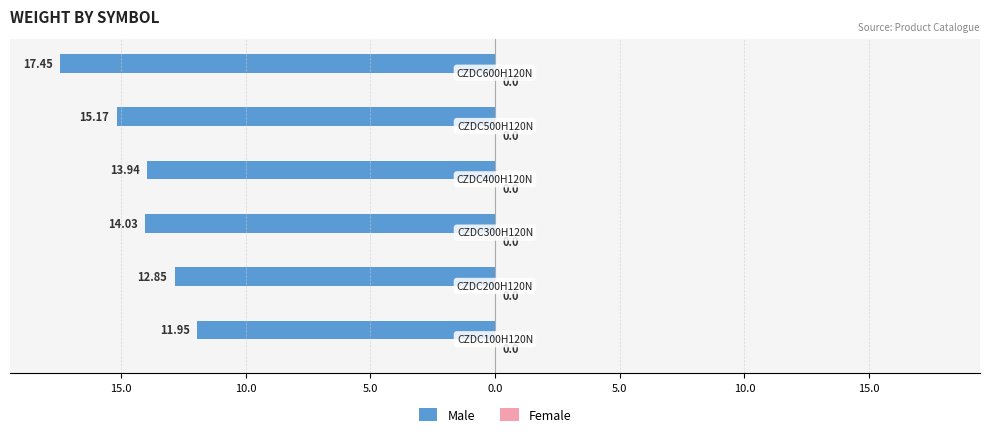

Are the bars horizontal?

Yes